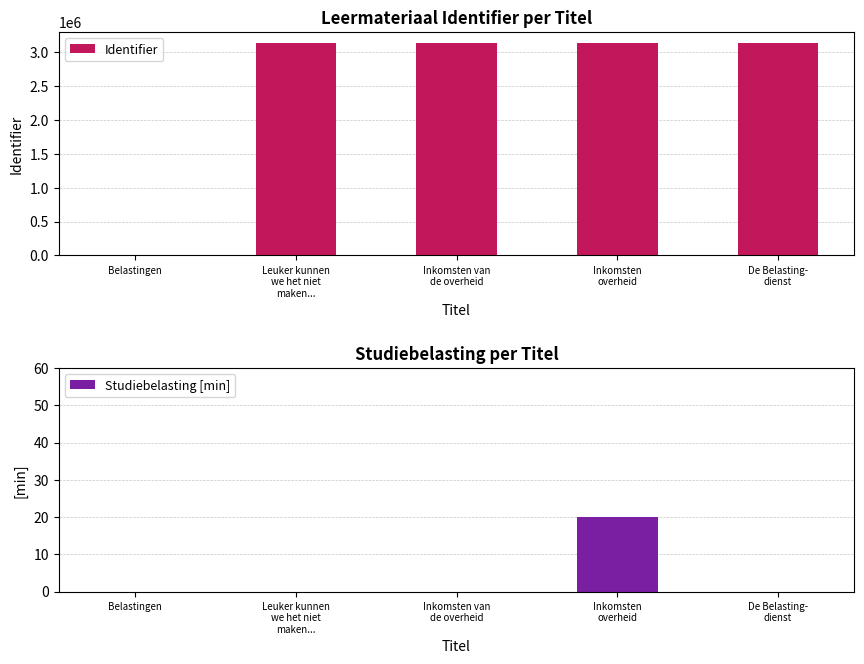

Rank the categories by Identifier value from lowest to highest.

Belastingen, Leuker kunnen
we het niet
maken..., Inkomsten van
de overheid, Inkomsten
overheid, De Belasting-
dienst